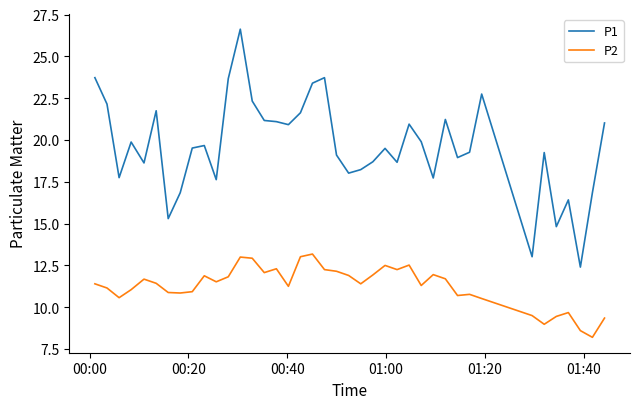

What is the difference between the maximum and minimum values in the P1 series?

14.2